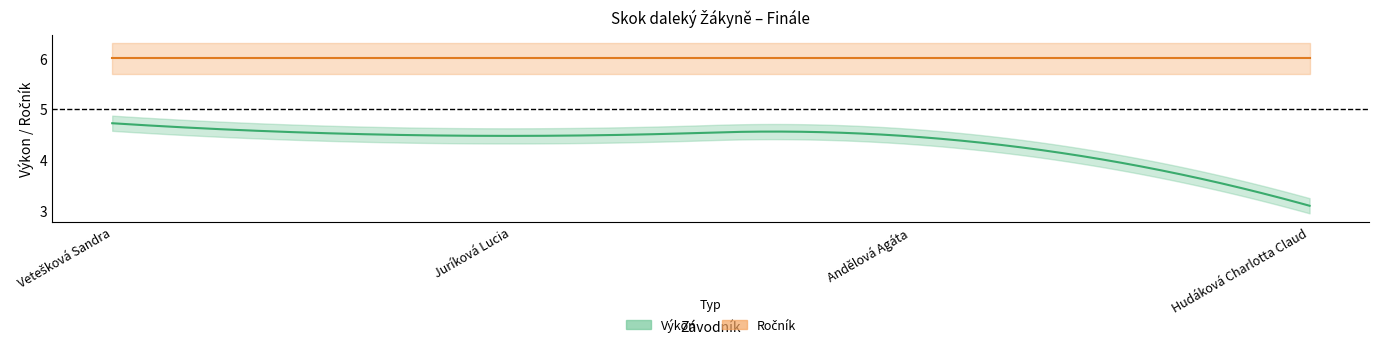

What is the difference between the maximum and minimum values in the Výkon series?

1.6